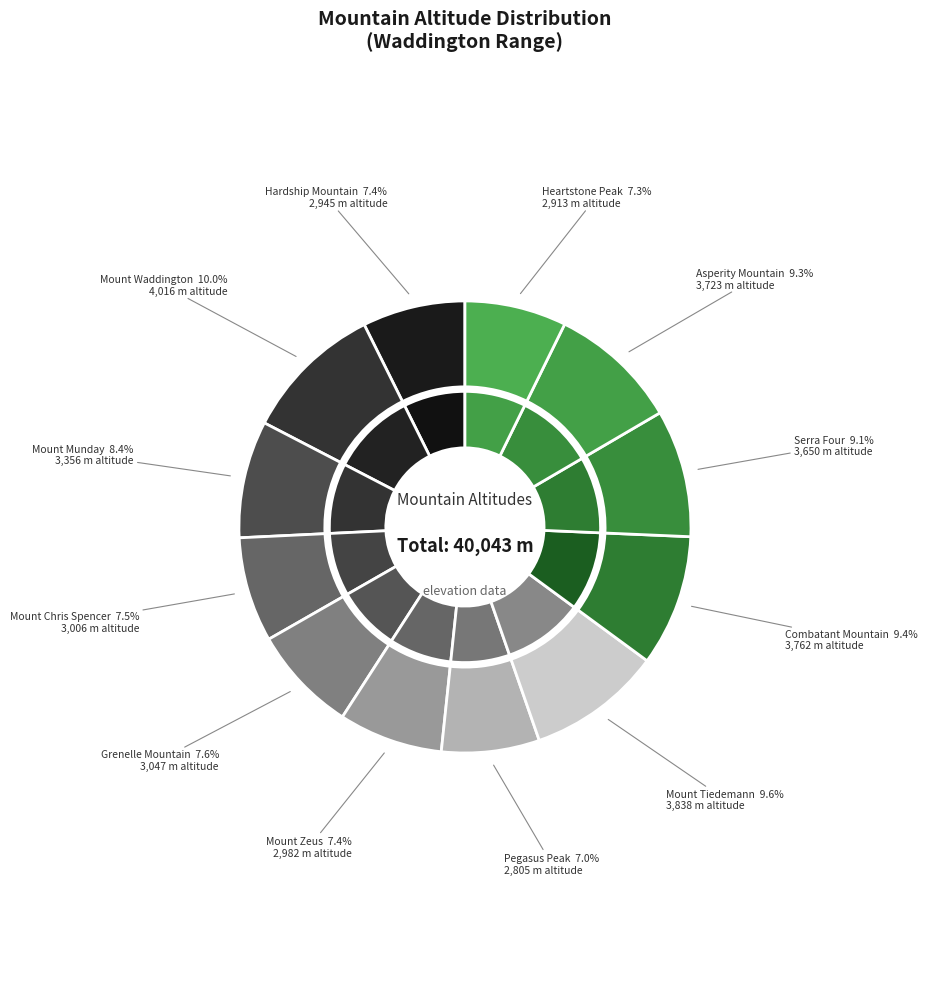

To the nearest percent, what portion does Hardship Mountain represent?

7%